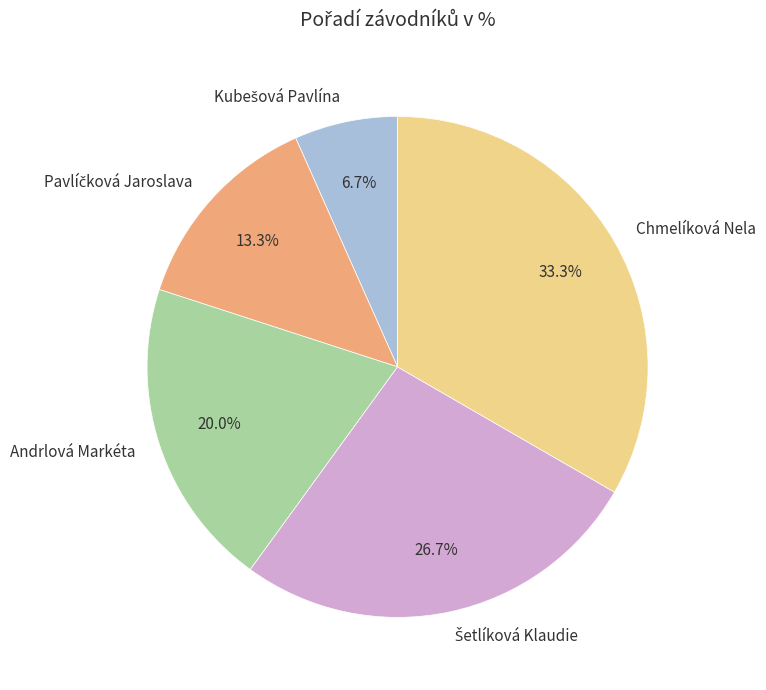

What portion of the pie excludes Andrlová Markéta?

80.0%